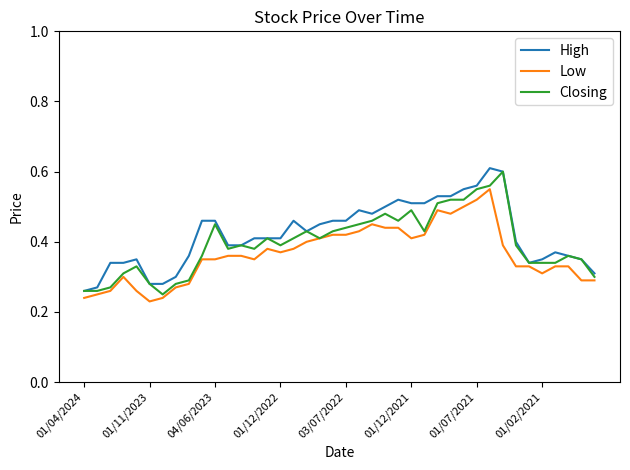

Does the chart have visible grid lines?

No